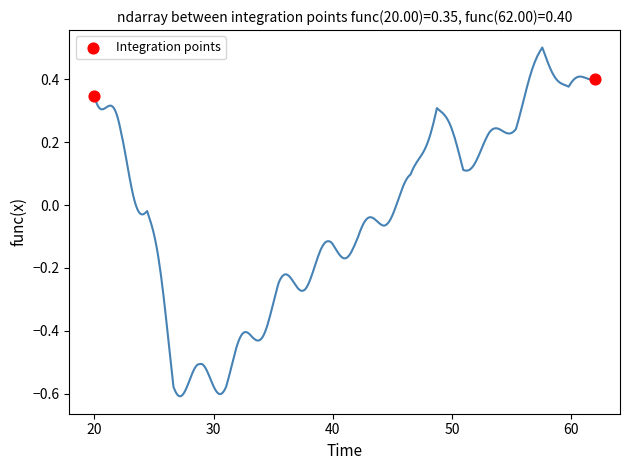

What is the average Y value?

0.4